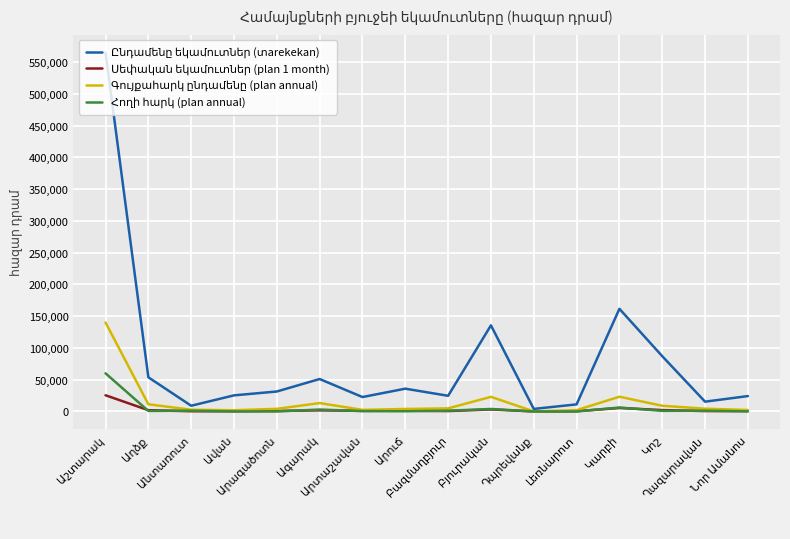

Count the number of data series in this chart.

4